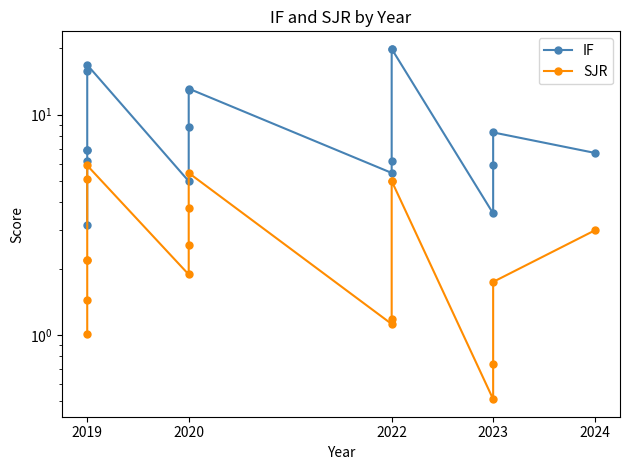

What is the approximate value of IF at 2023?

3.6